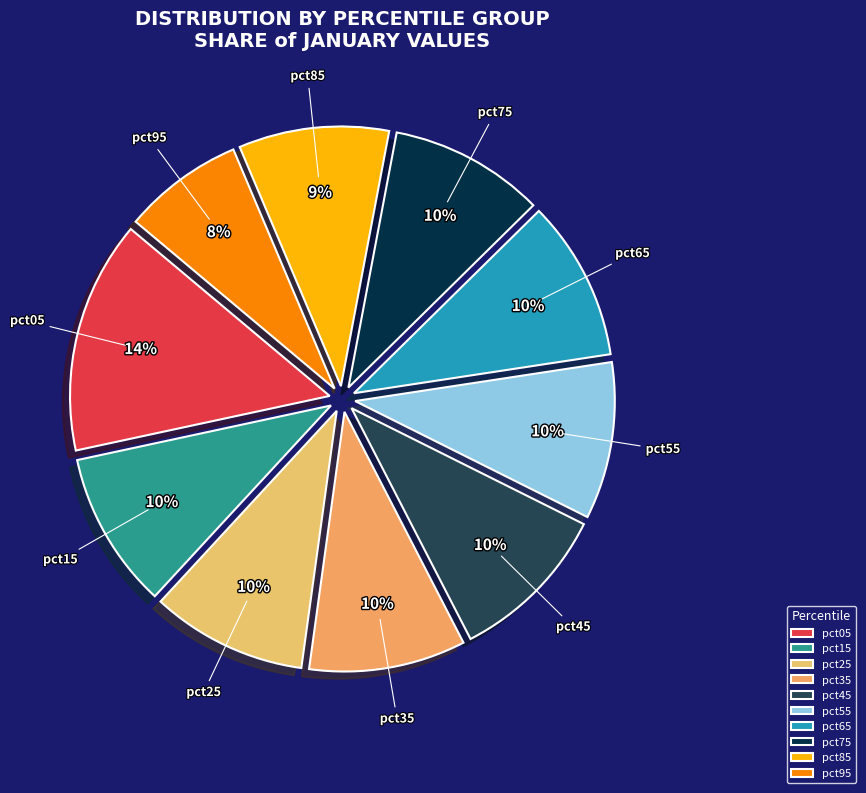

Is pct65 the majority of the pie?

No